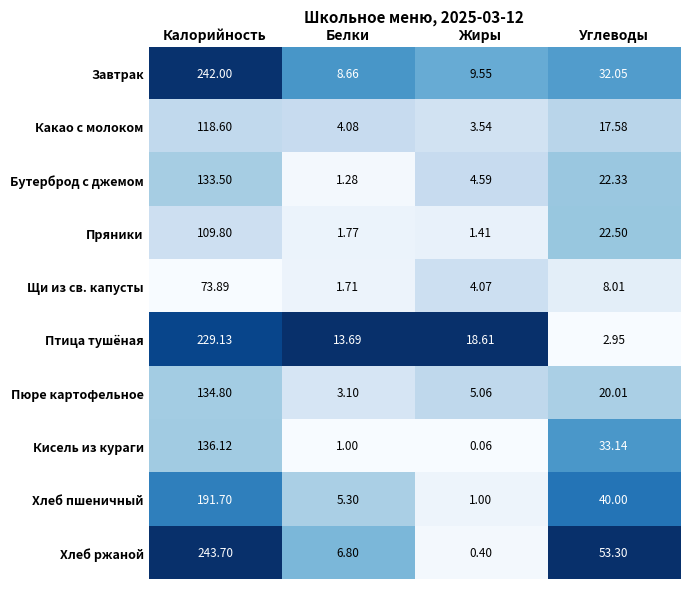

Where is Завтрак nearest to the value 125?

Углеводы